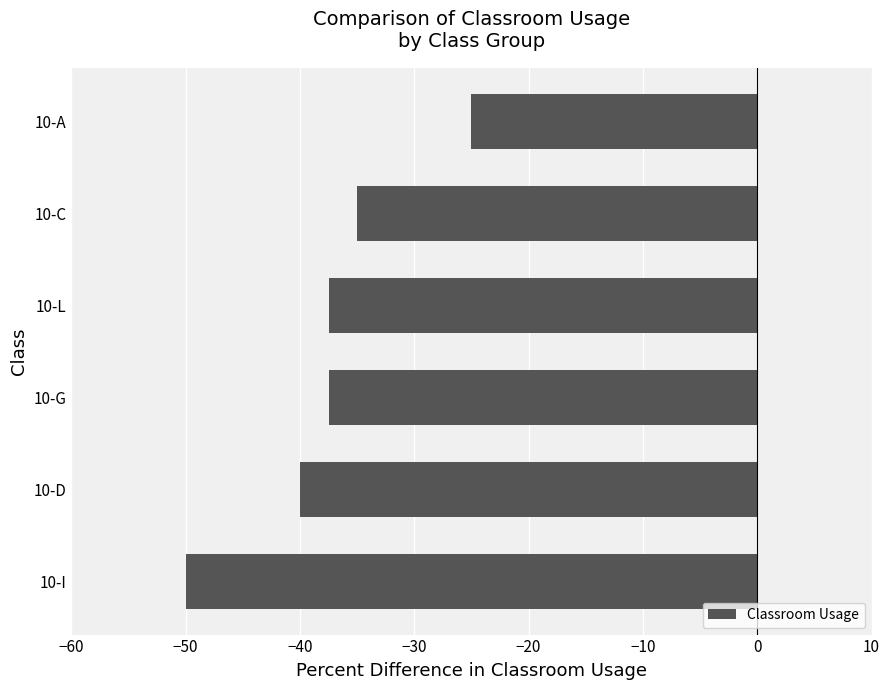

The chart shows a value of -12.7 at 10-D. True or false?

False